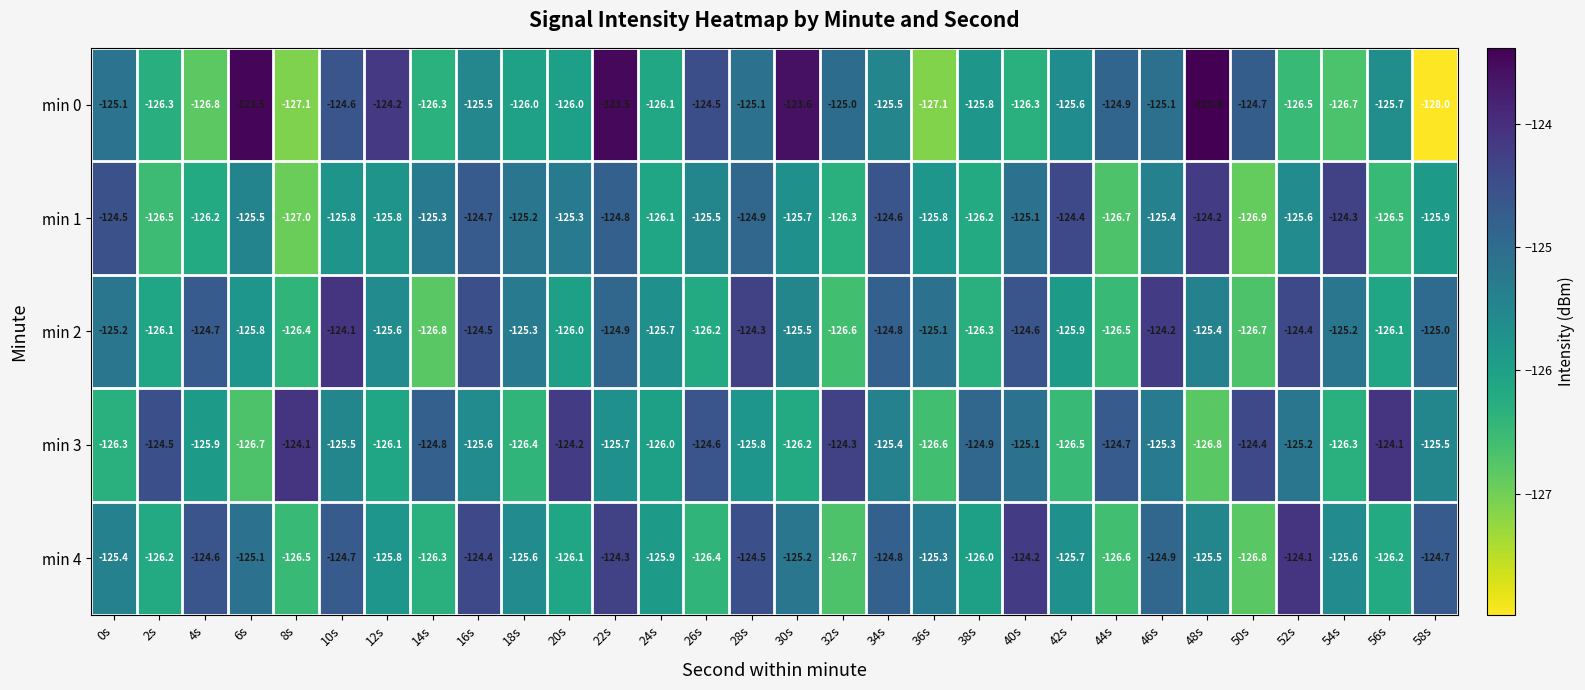

Which label corresponds to the smallest value in the chart?

58s